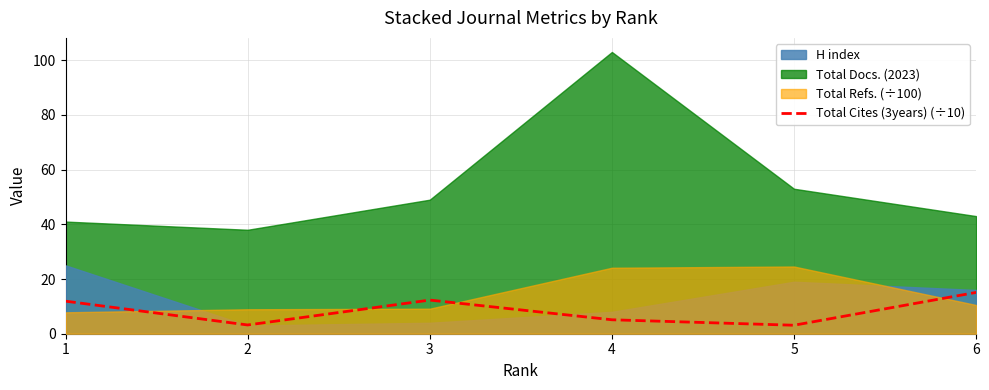

How many categories are shown in the chart?

6